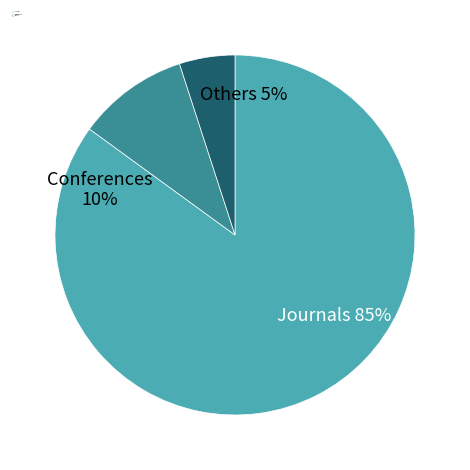

Is the sum of -44 and -43 greater than half?

No